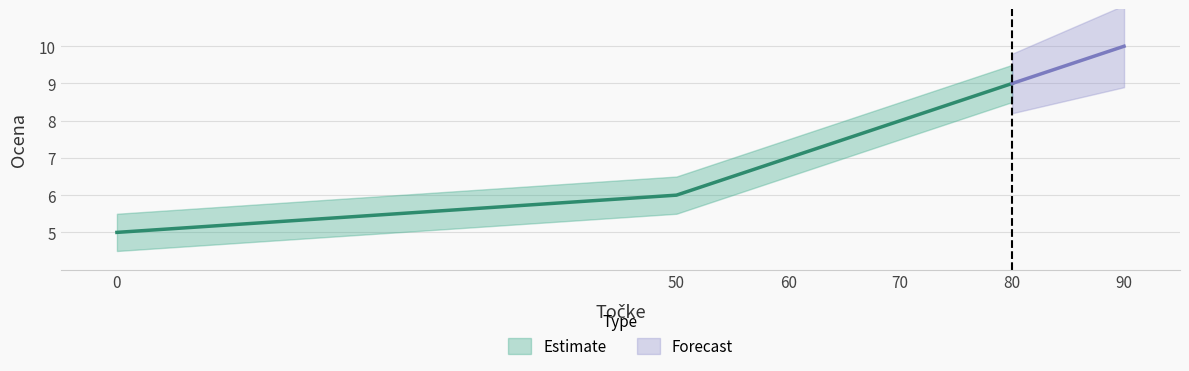

Is this an area chart (filled region under the line)?

No